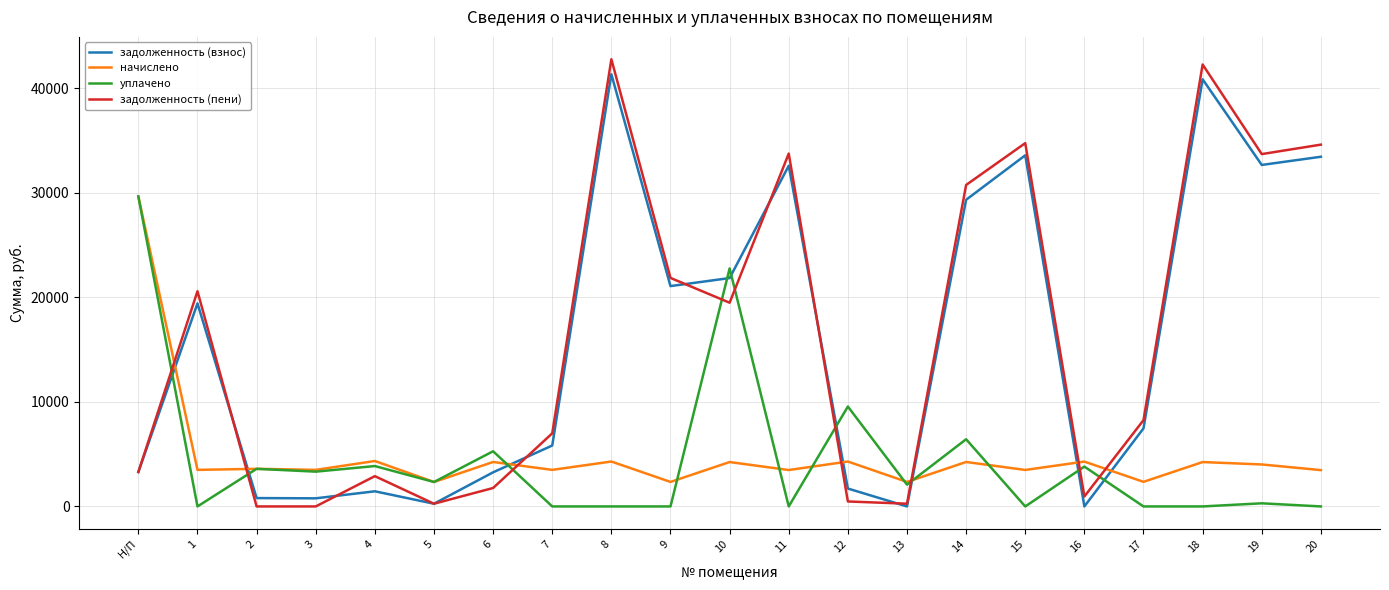

Which series changed the most between Н/П and 17?

уплачено